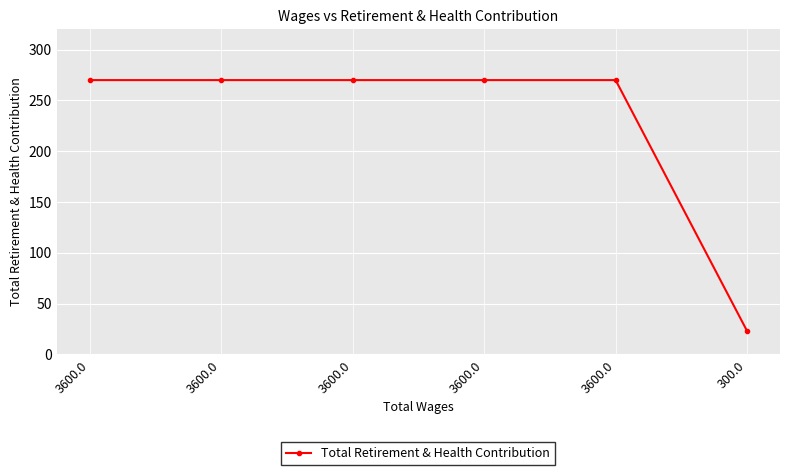

Does the chart have visible grid lines?

Yes